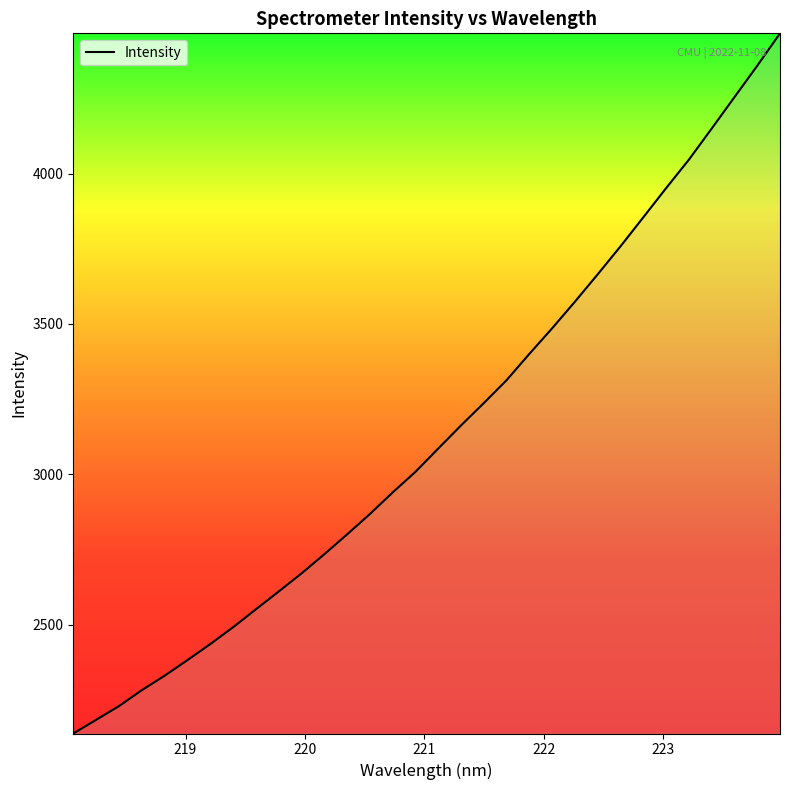

Does the chart display data point markers on the line(s)?

No